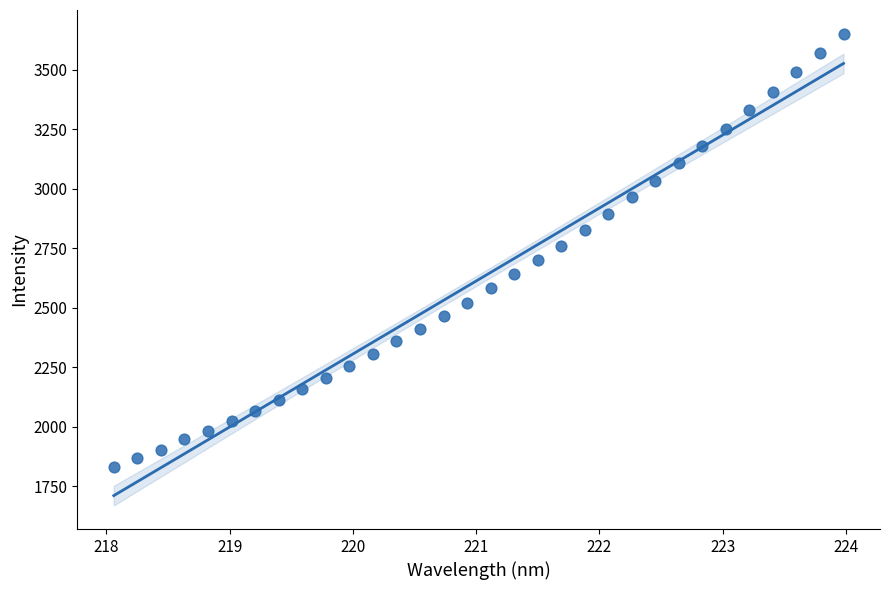

What is the range of Y values (max minus min)?

1818.4